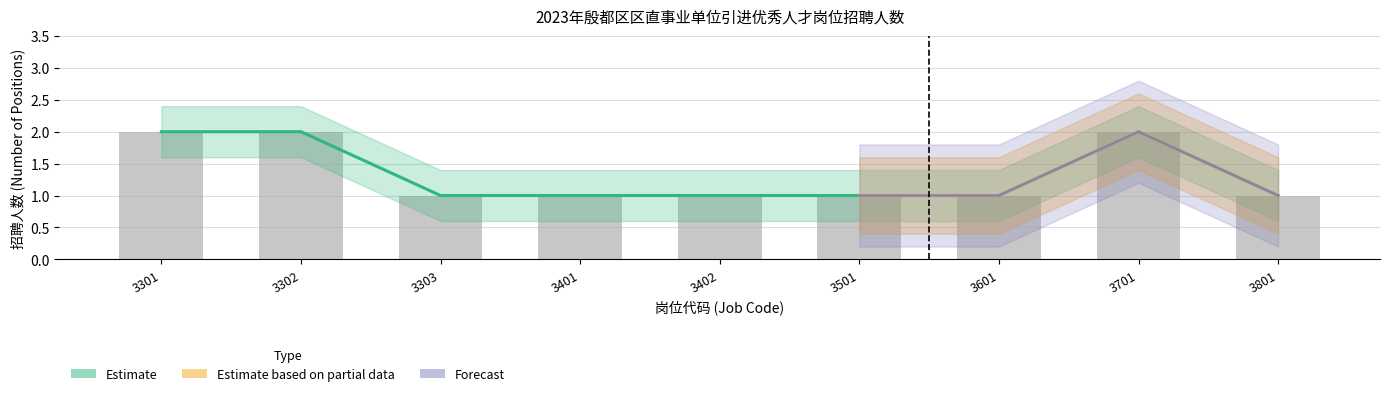

What is the value of the Estimate based on partial data bar at the 7th from the left?

1